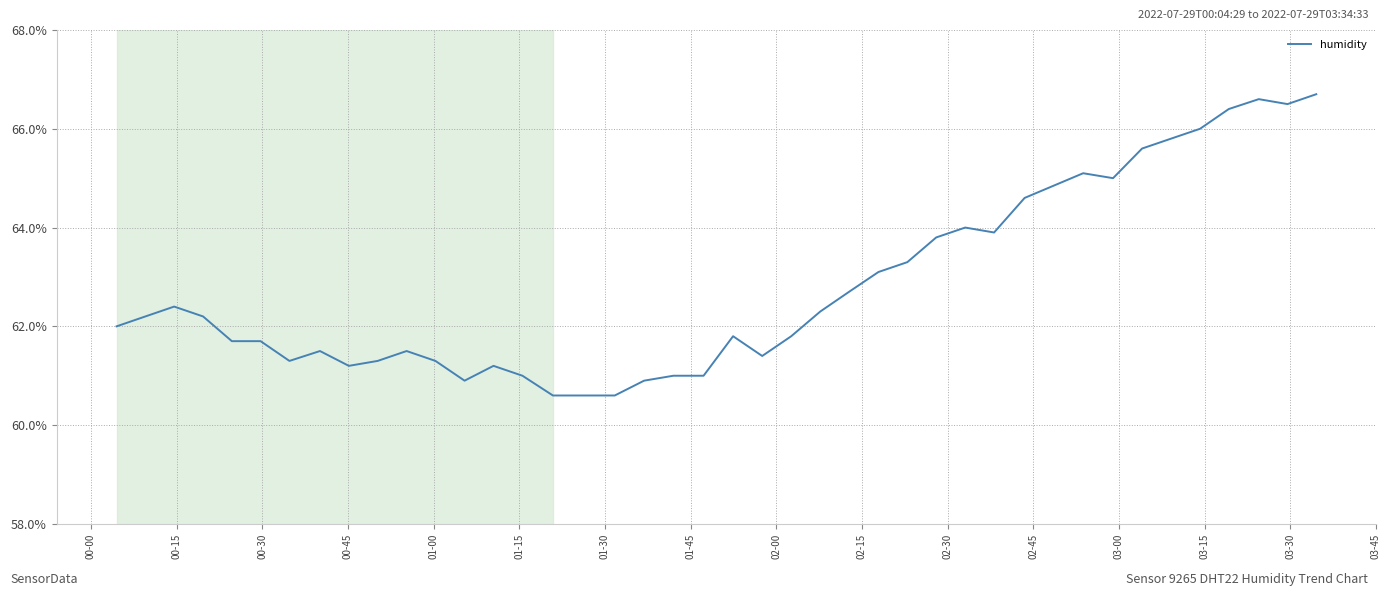

What is the difference between the maximum and minimum values?

6.1